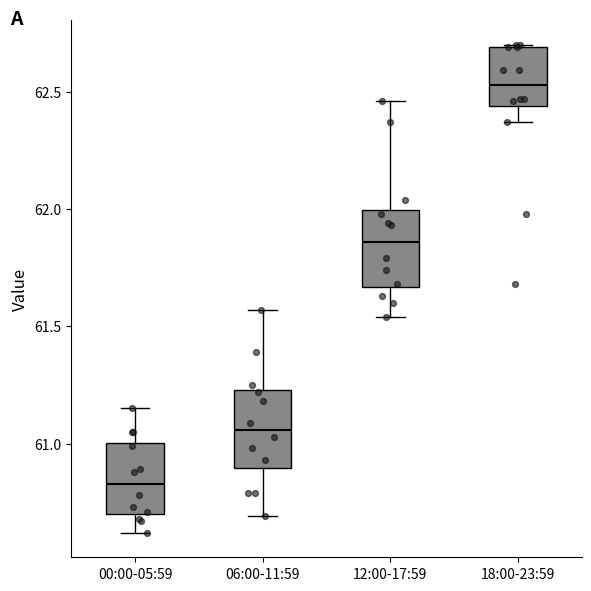

Where does the upper whisker of the box for 06:00-11:59 end on the y-axis? The values are not printed on the chart, so give them approximately, as read against the axis.

61.55